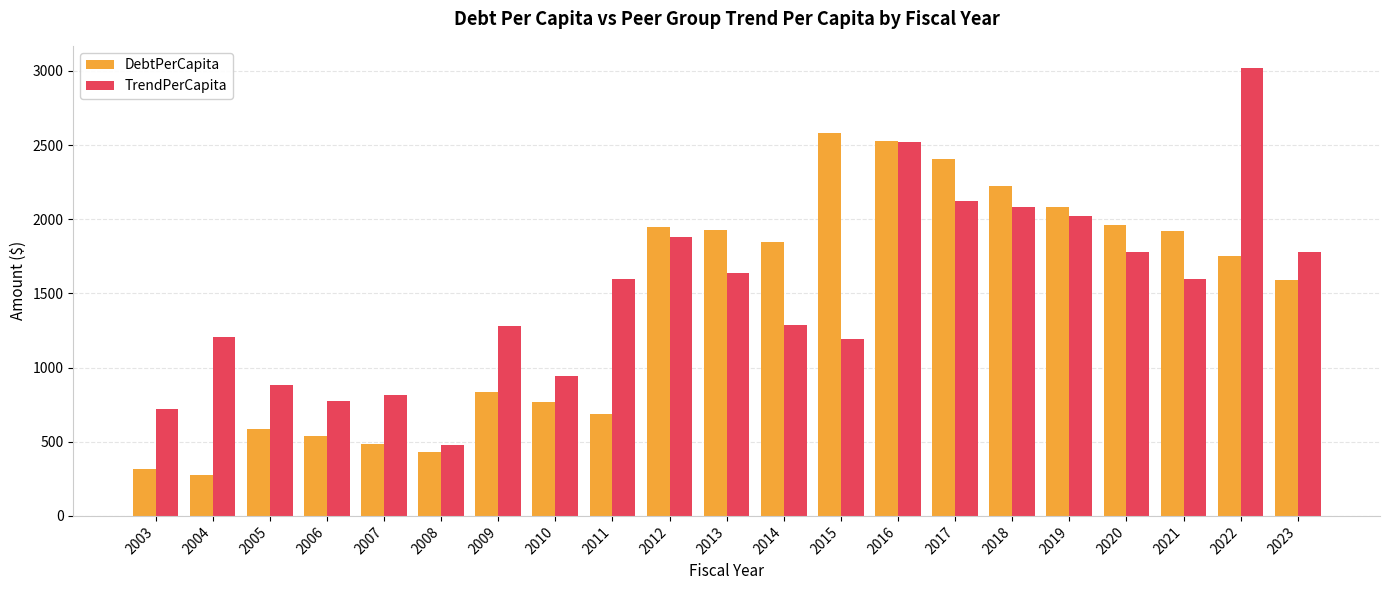

Which series changed the most between 2003 and 2023?

DebtPerCapita